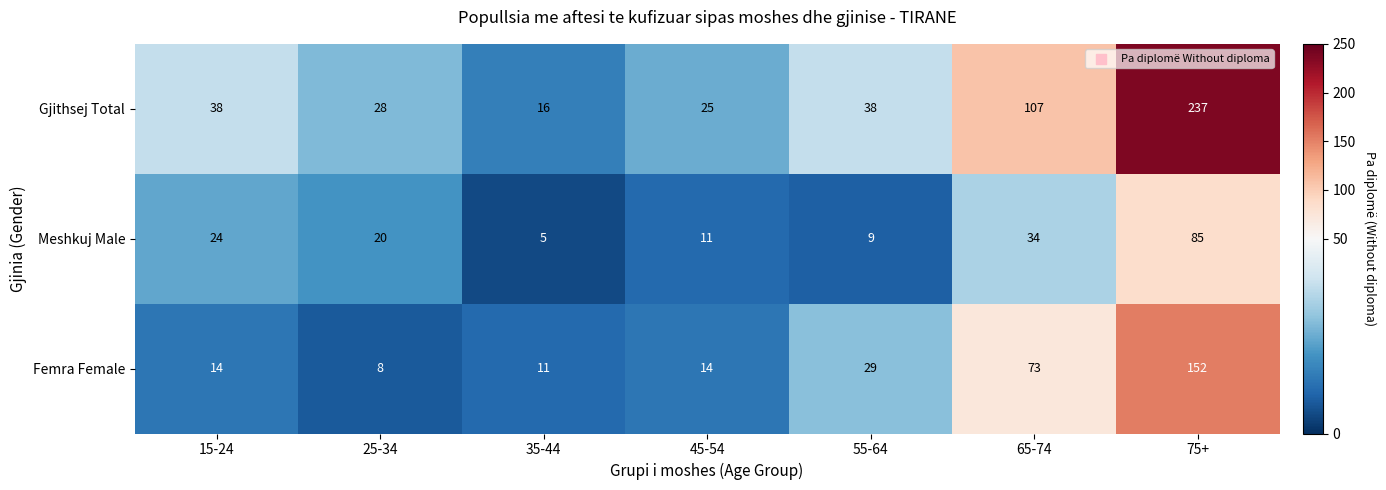

What is the difference between the maximum and second lowest values in the Gjithsej Total series?

212